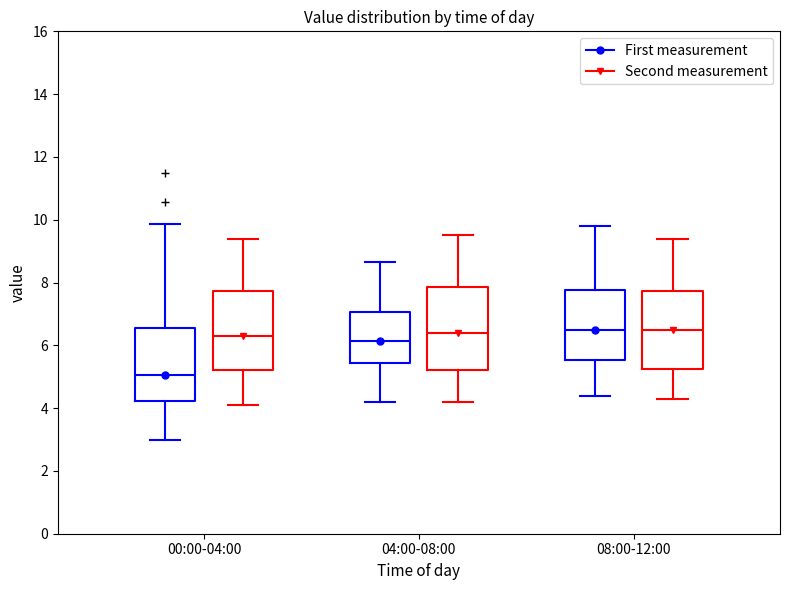

Which box has the lowest median line?

00:00-04:00 (First measurement)